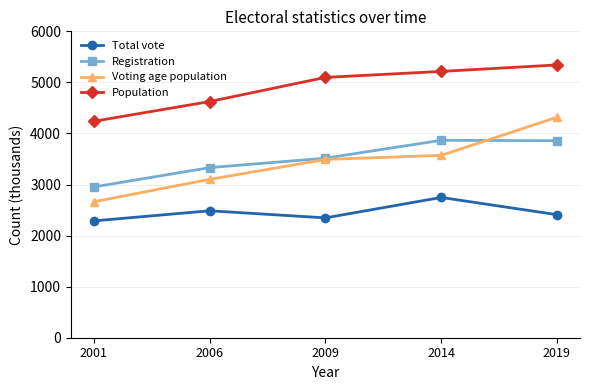

At which category does Total vote reach its first local valley?

2009